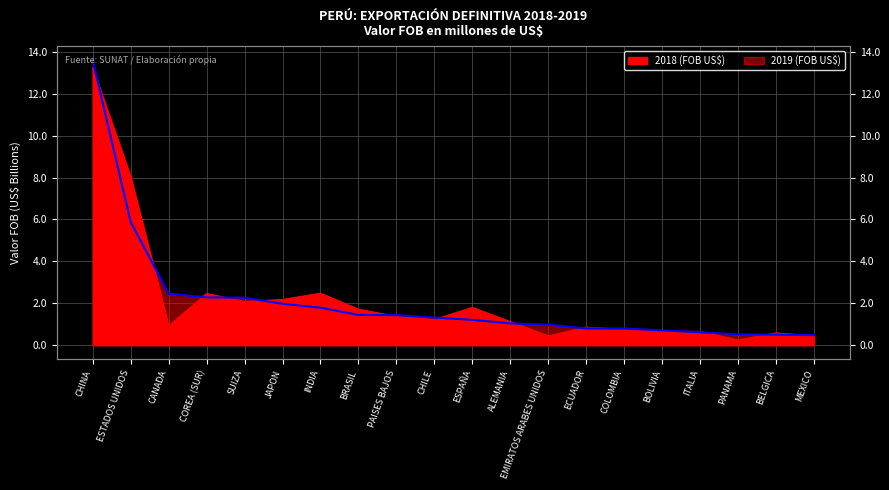

What position from the right is SUIZA?

16